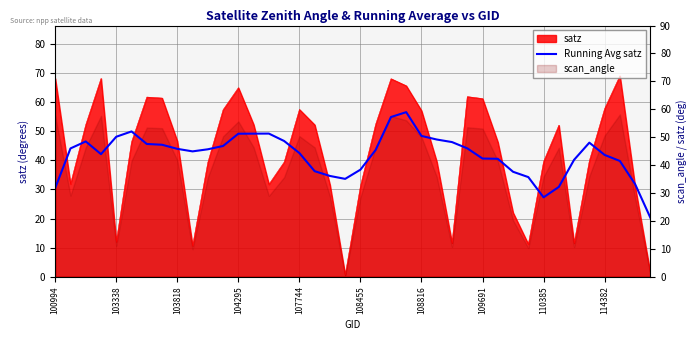

How many data points are less than 43?

18